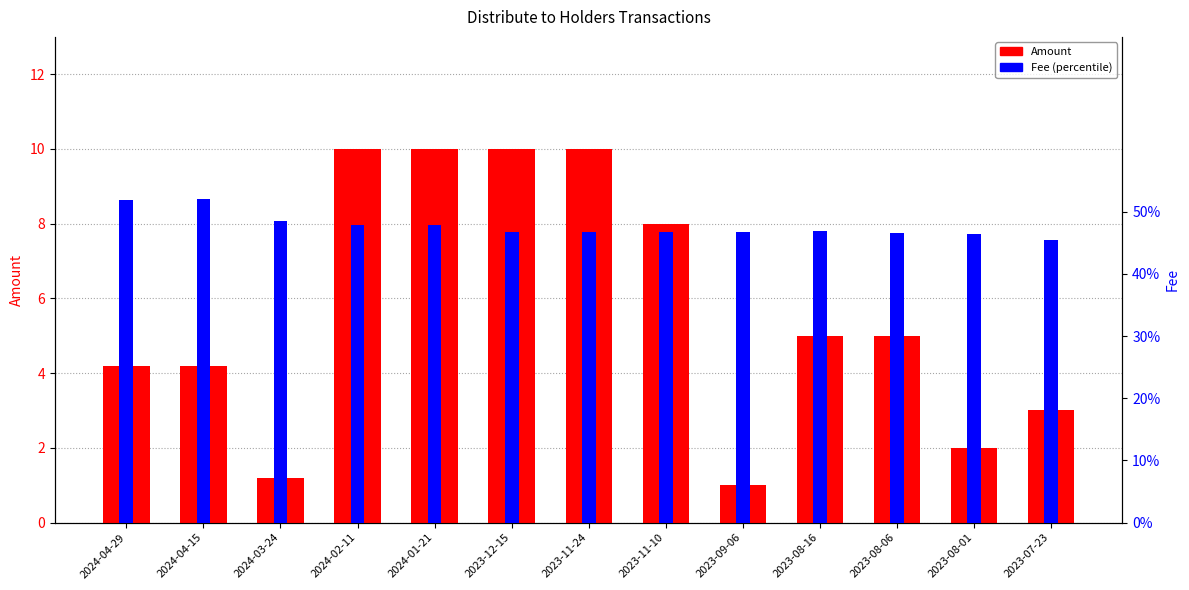

Which series has the largest total across all categories?

Amount